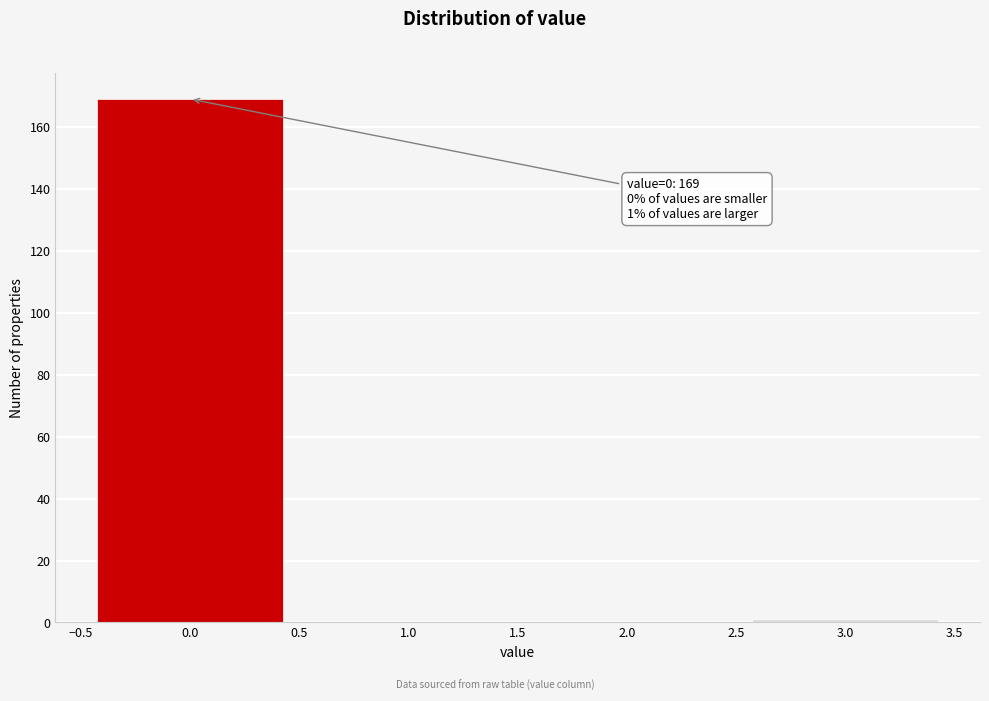

Over which range of the x-axis is the bar tallest?

-0.5 to 0.5